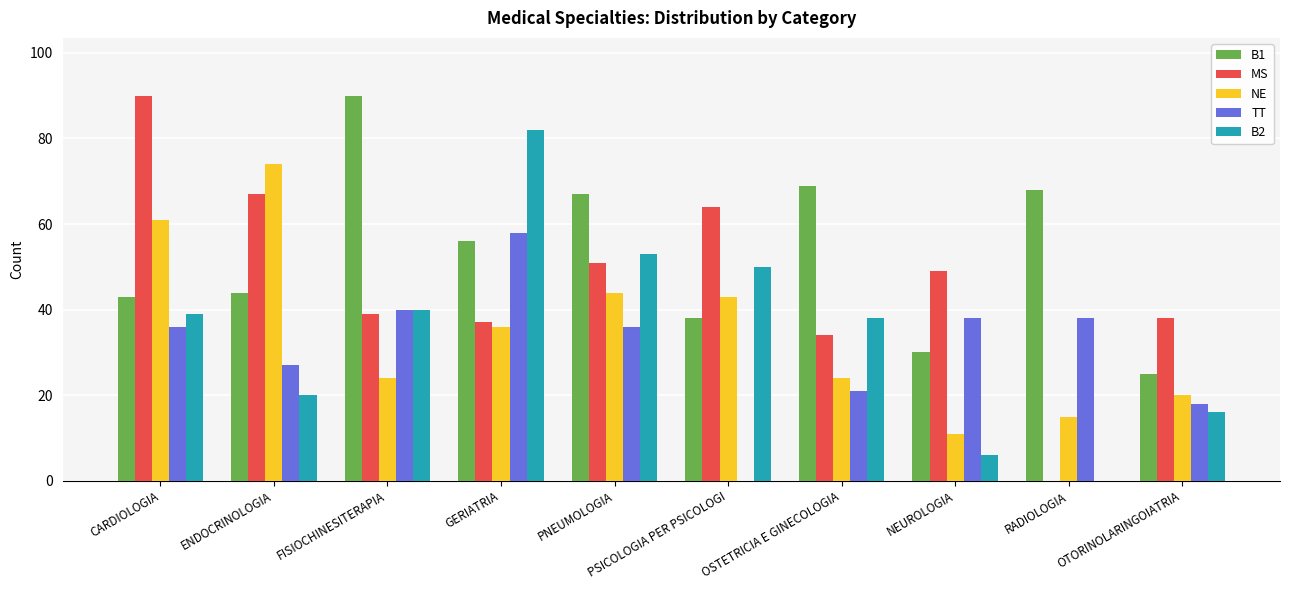

Which series has the largest total across all categories?

B1